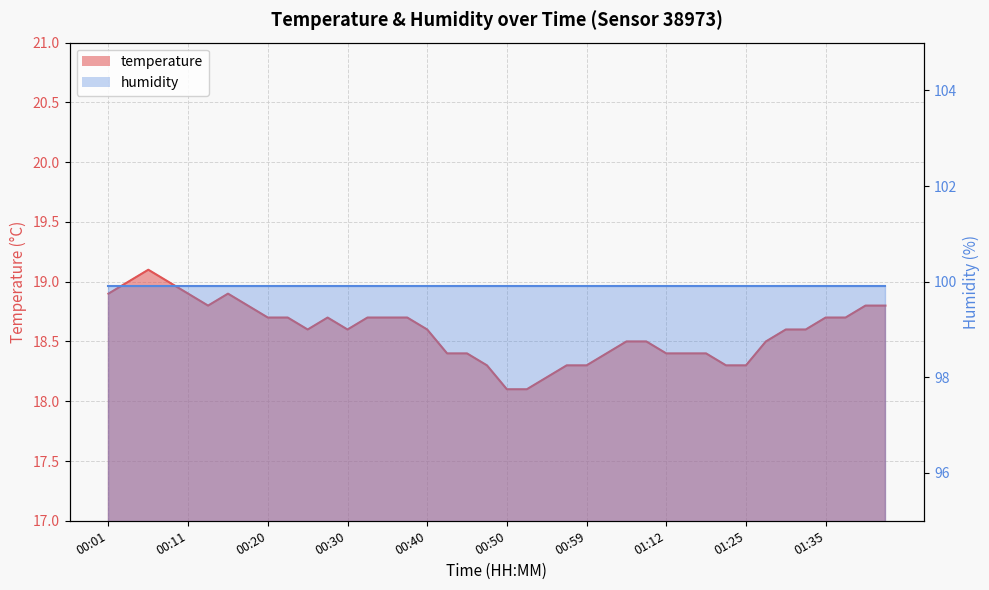

Approximately how many times larger is the value at 01:07 compared to 00:18?

1.0